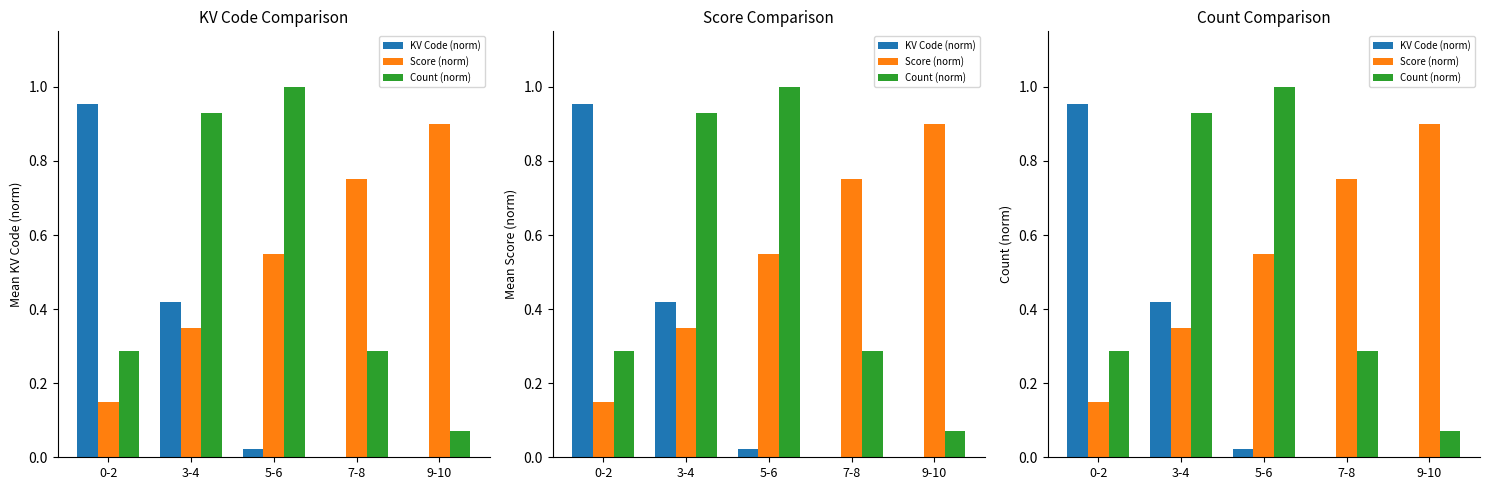

Reading right to left, list all the values displayed in this chart.

KV Code (norm): 0.0	0.0	0.0	0.4	1.0
Score (norm): 0.9	0.8	0.6	0.3	0.1
Count (norm): 0.1	0.3	1.0	0.9	0.3